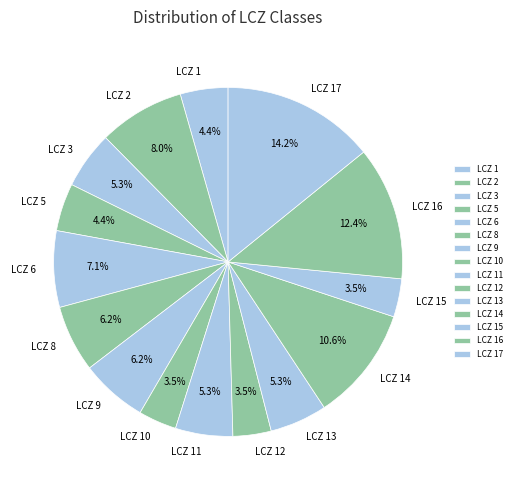

How many slices are in this pie chart?

15